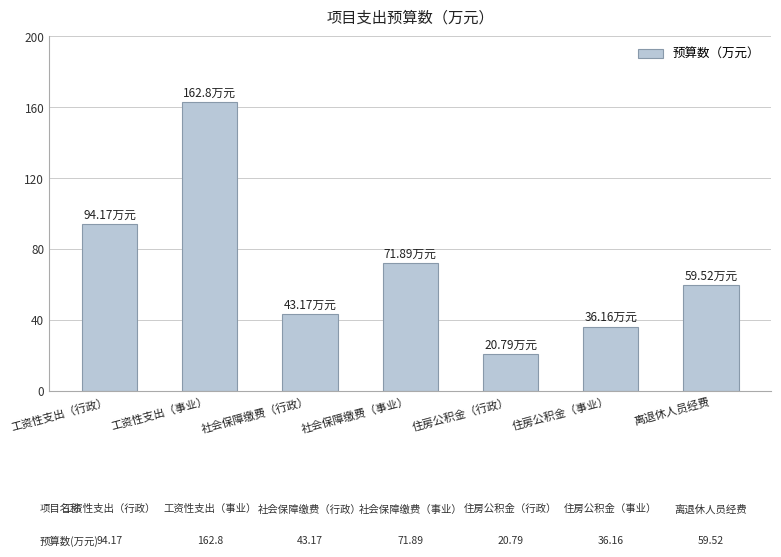

Does the chart contain stacked bars?

No